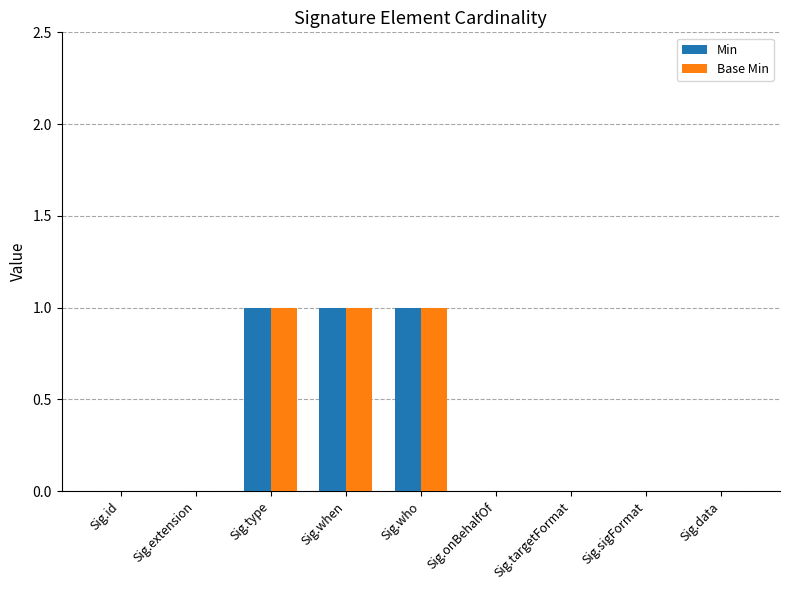

Are the bars horizontal?

No